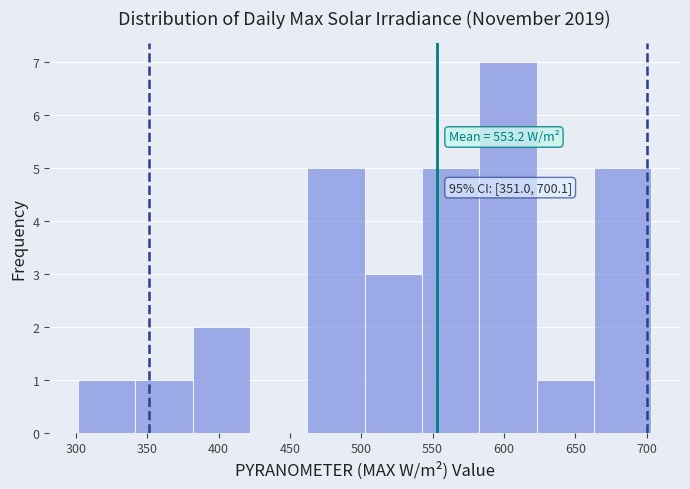

Which range on the x-axis has the tallest bar?

585 to 625